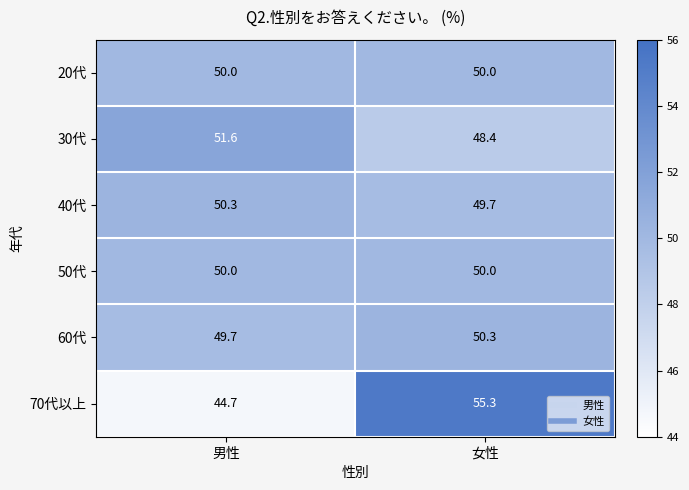

What is the greatest value displayed?

55.3